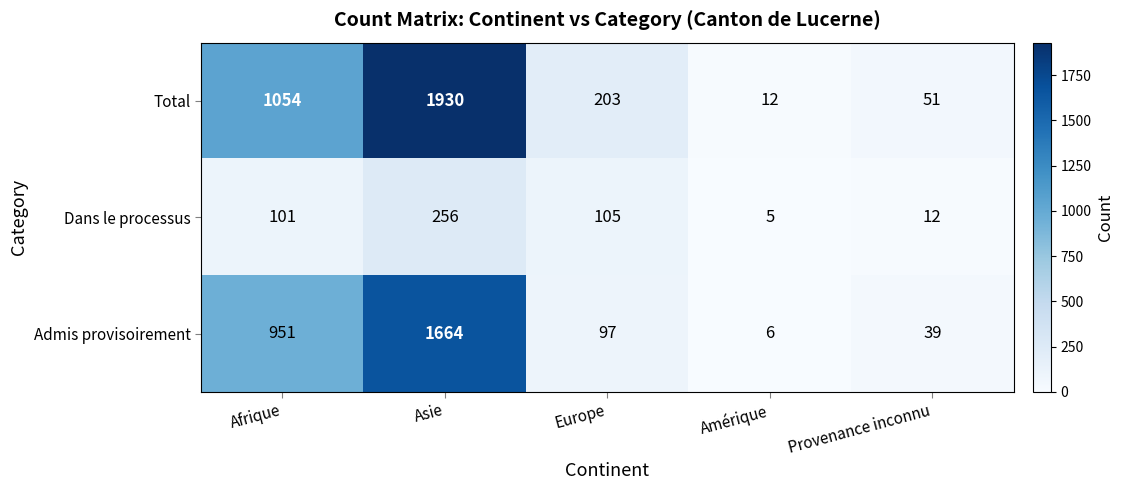

Where is Dans le processus nearest to the value 130?

Europe